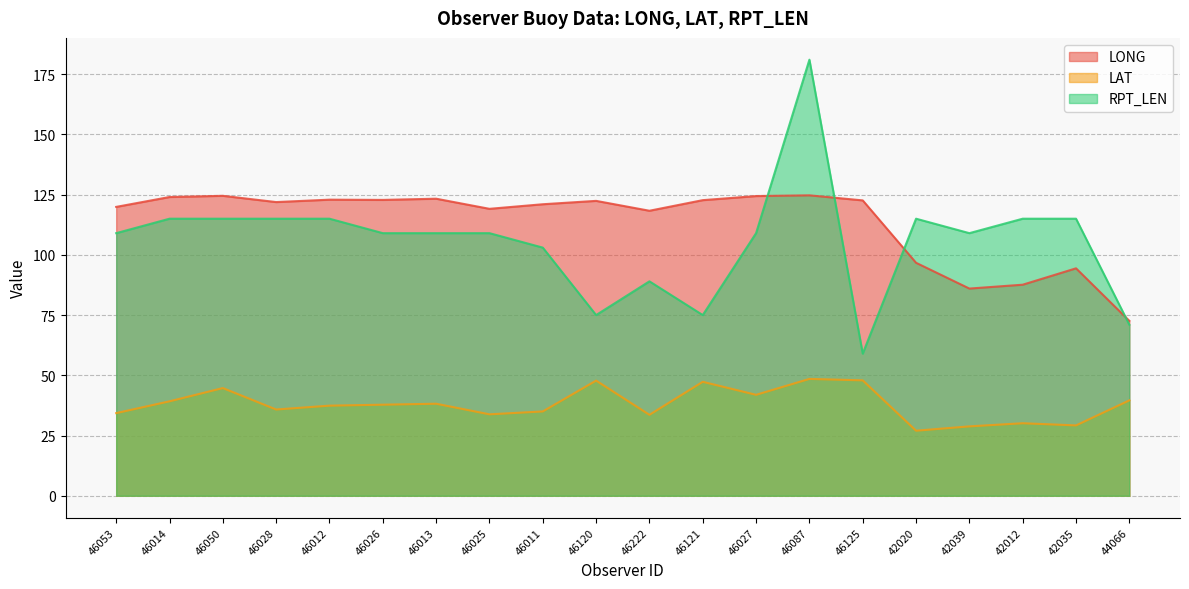

What is the value of the RPT_LEN point at the 2nd from the left?

115.0